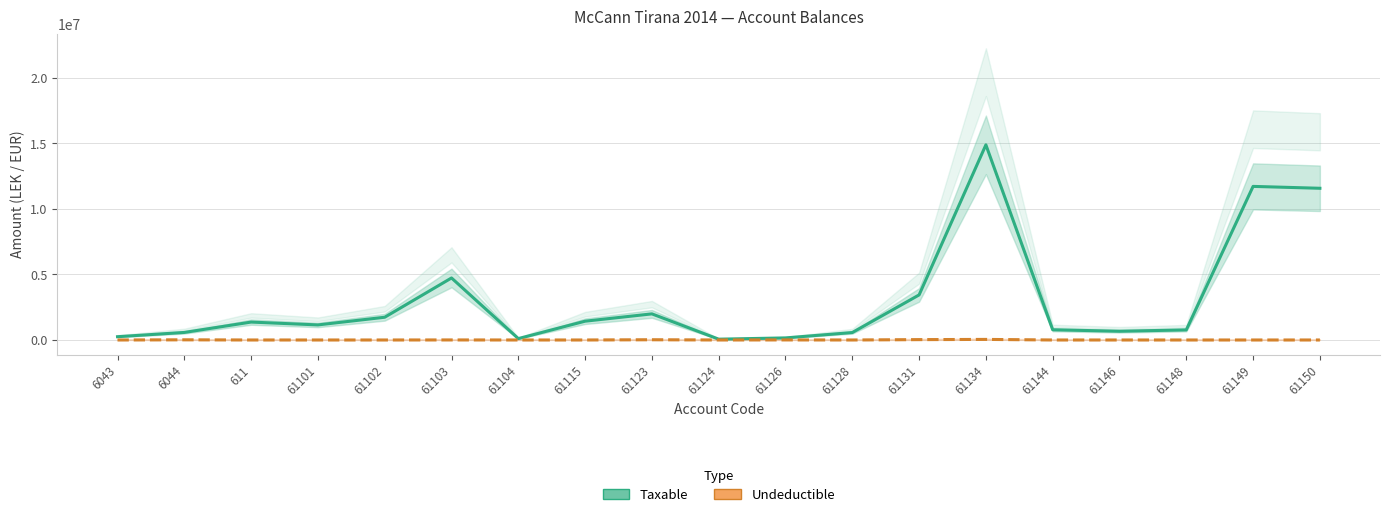

Is the value of Undeductible at 61128 greater than the value of Taxable at 61103?

No